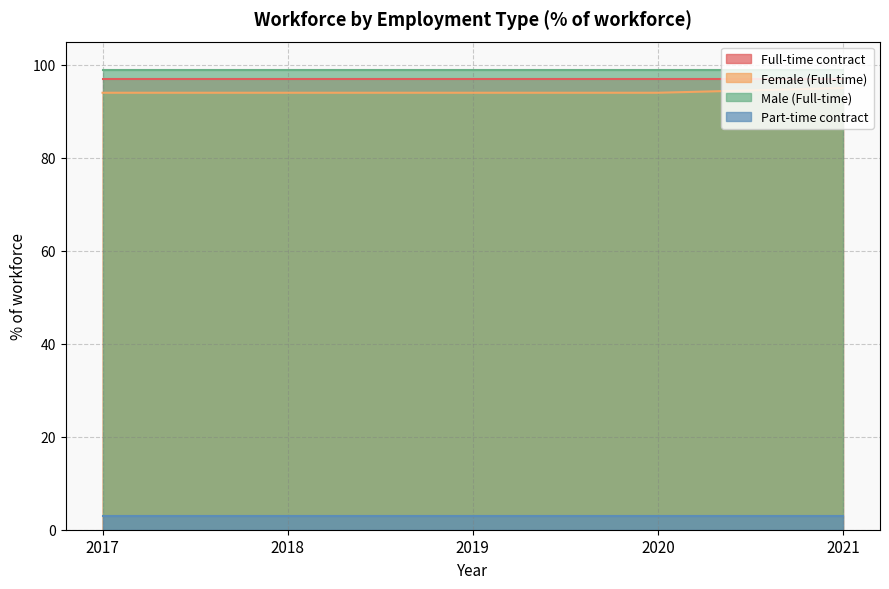

True or false: Full-time contract and Part-time contract cross at least once.

False